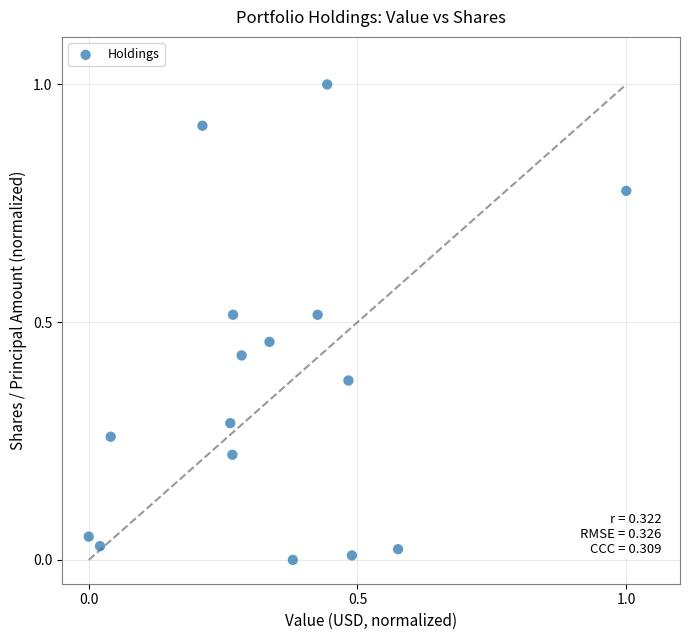

What is the range of Y values (max minus min)?

1.0